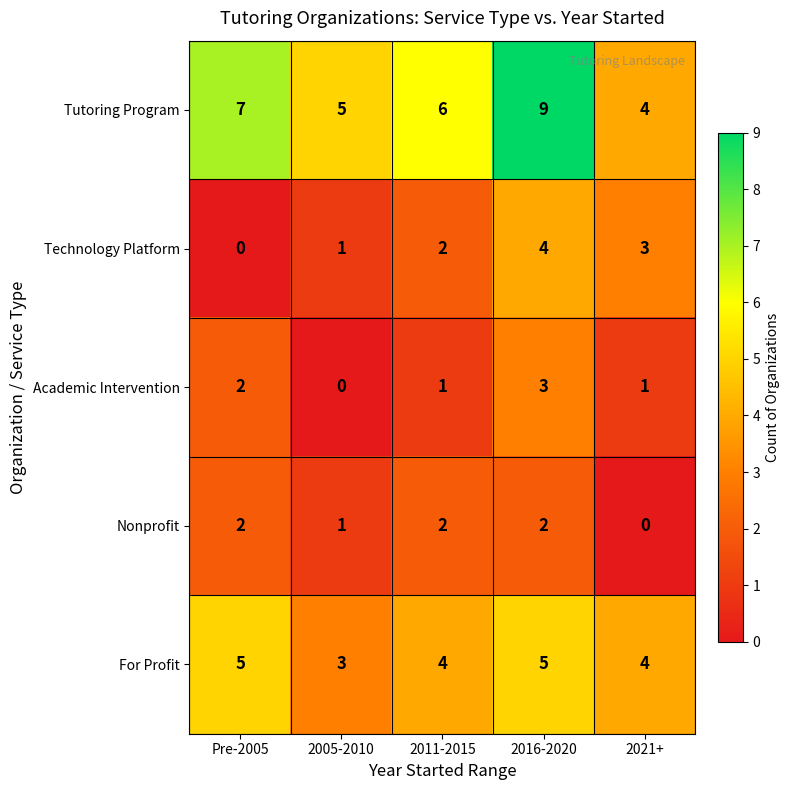

Reading left to right, list all the values displayed in this chart.

Tutoring Program: Pre-2005=7	2005-2010=5	2011-2015=6	2016-2020=9	2021+=4
Technology Platform: Pre-2005=0	2005-2010=1	2011-2015=2	2016-2020=4	2021+=3
Academic Intervention: Pre-2005=2	2005-2010=0	2011-2015=1	2016-2020=3	2021+=1
Nonprofit: Pre-2005=2	2005-2010=1	2011-2015=2	2016-2020=2	2021+=0
For Profit: Pre-2005=5	2005-2010=3	2011-2015=4	2016-2020=5	2021+=4